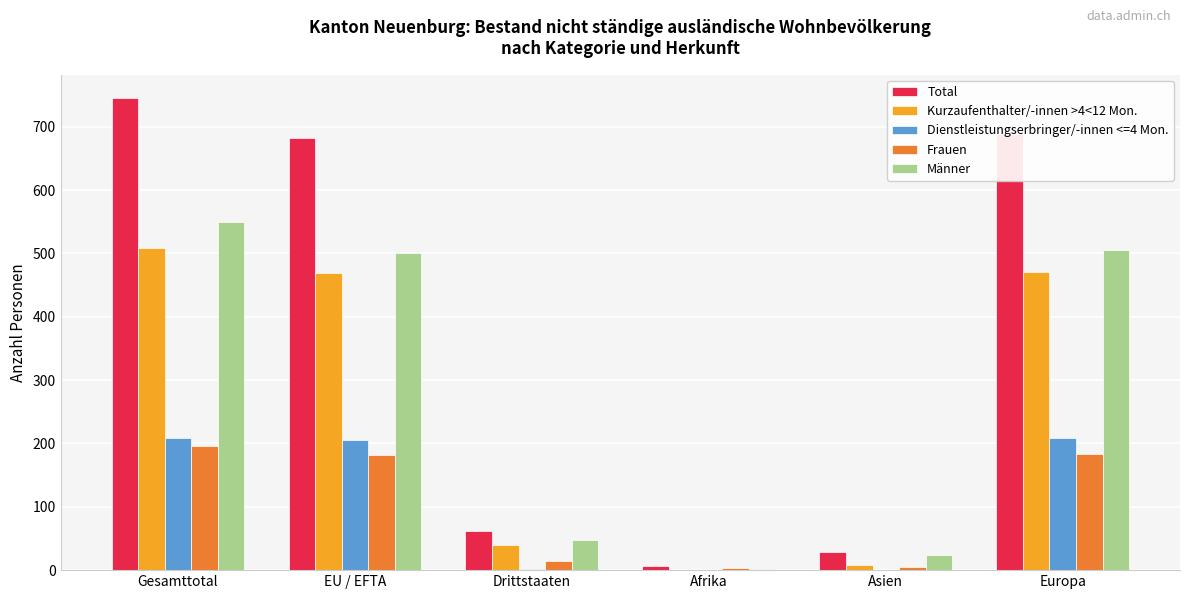

Which series has the largest total across all categories?

Total